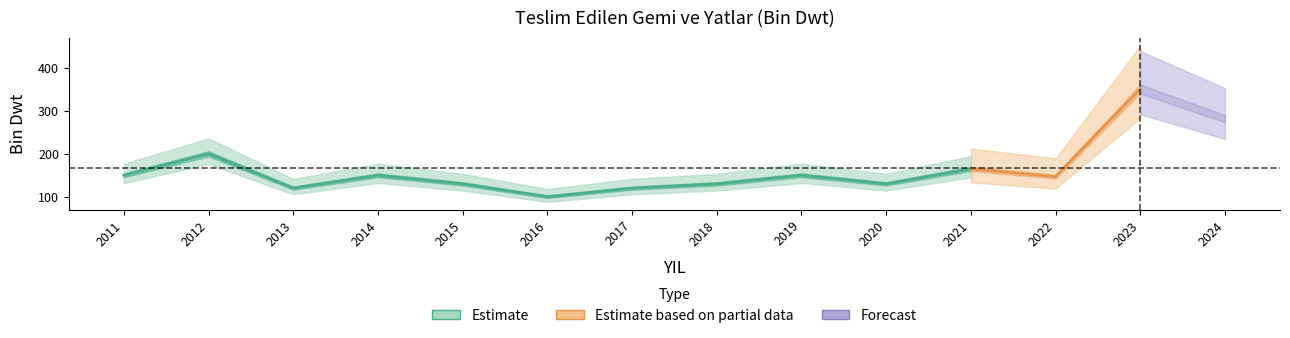

At which category does the data reach its first local valley?

2013